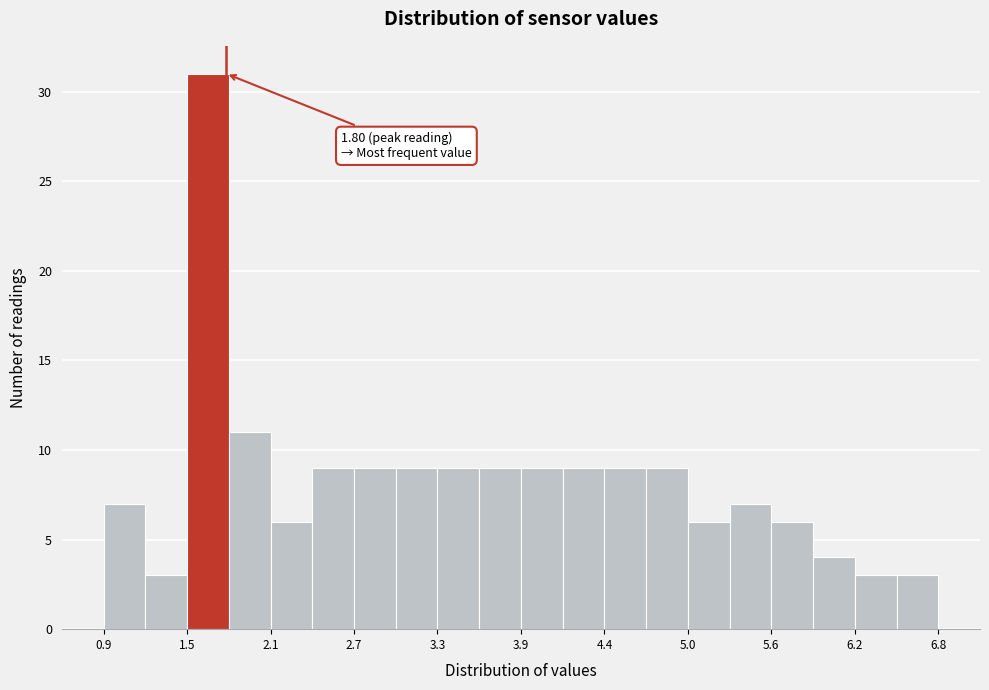

Around what value on the x-axis is the tallest bar? Give the approximate position of its centre, as read against the axis.

1.7